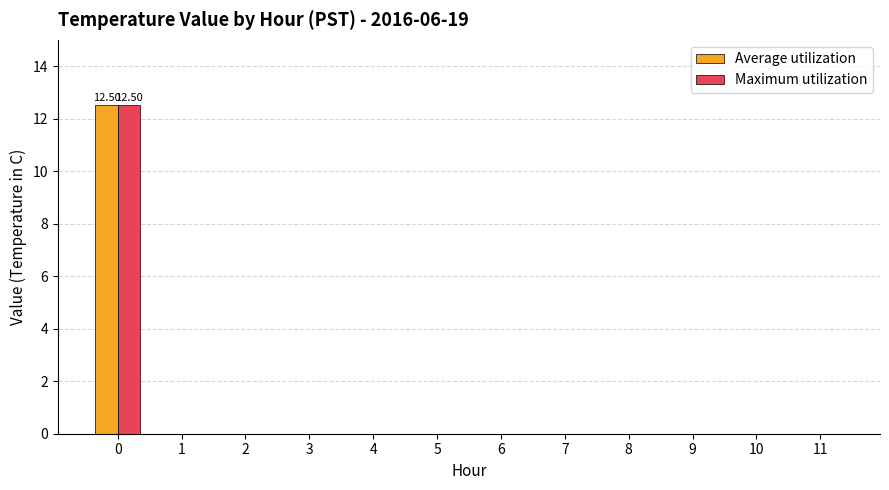

Reading left to right, what are all the values shown in this chart?

Average utilization: 0=12.5	1=0.0	2=0.0	3=0.0	4=0.0	5=0.0	6=0.0	7=0.0	8=0.0	9=0.0	10=0.0	11=0.0
Maximum utilization: 0=12.5	1=0.0	2=0.0	3=0.0	4=0.0	5=0.0	6=0.0	7=0.0	8=0.0	9=0.0	10=0.0	11=0.0